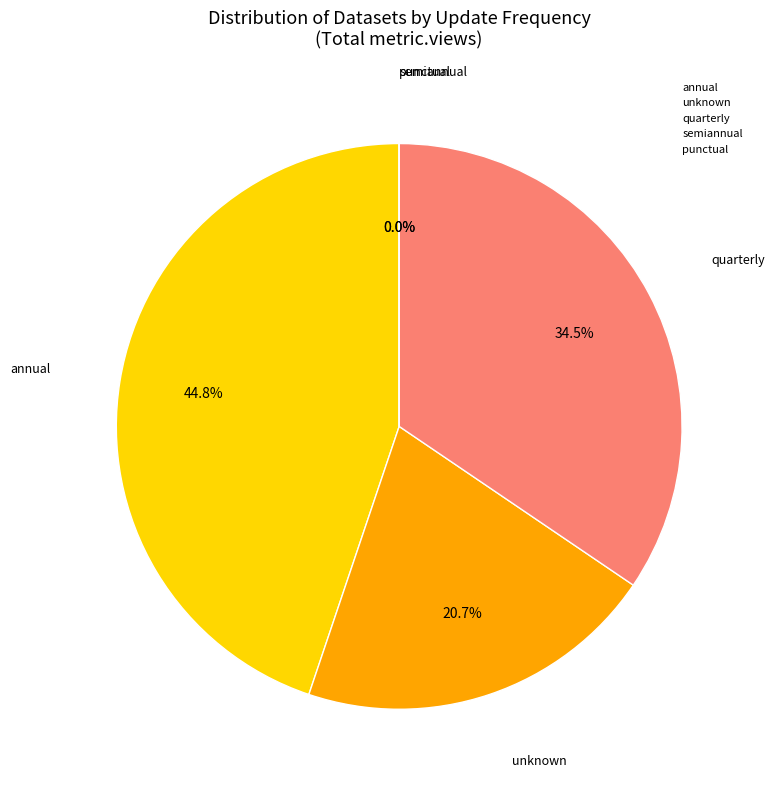

To the nearest percent, what is the difference between the largest and smallest slice percentages?

45%